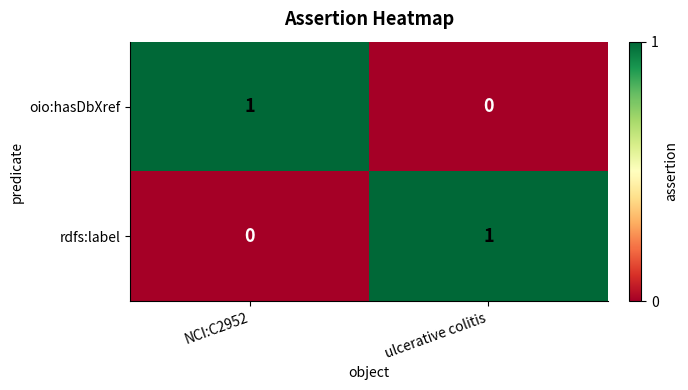

The rdfs:label series shows 0 at NCI:C2952. True or false?

True